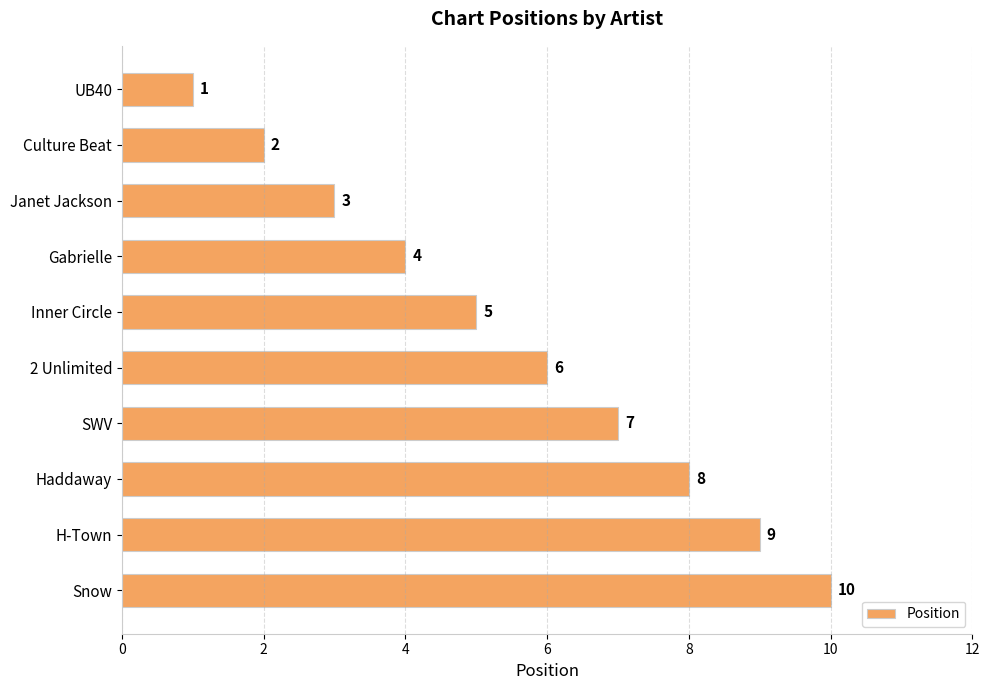

Rank the categories by value from highest to lowest.

Snow, H-Town, Haddaway, SWV, 2 Unlimited, Inner Circle, Gabrielle, Janet Jackson, Culture Beat, UB40